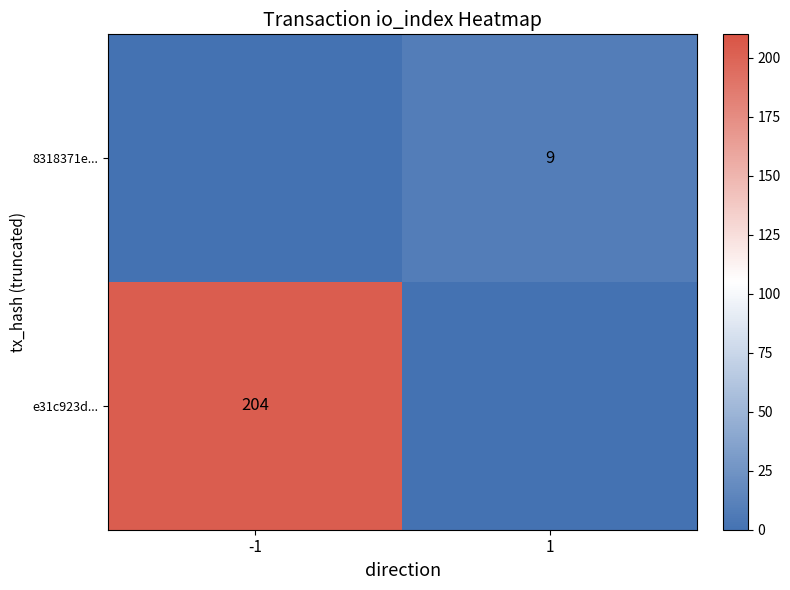

The 8318371e... series shows 9 at 1. True or false?

True